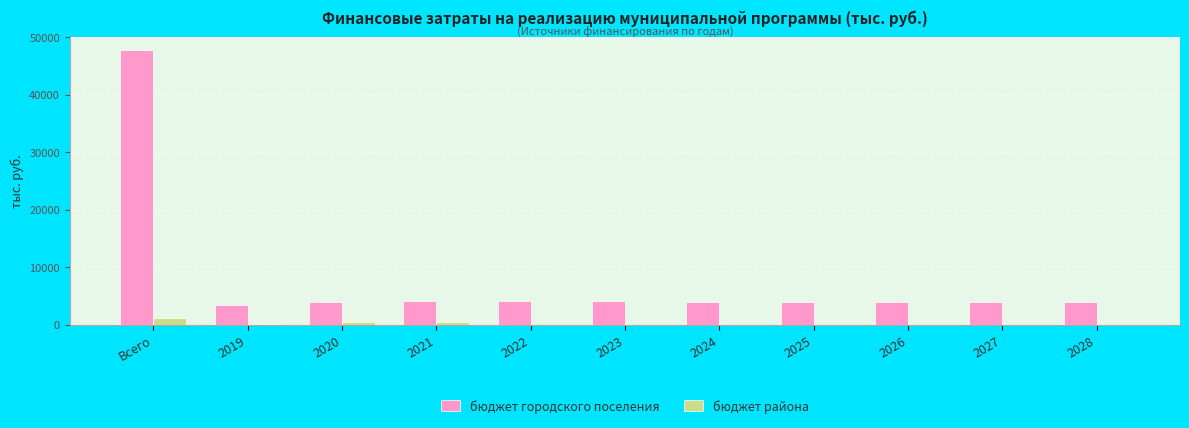

What is the maximum value shown in the chart?

47666.0